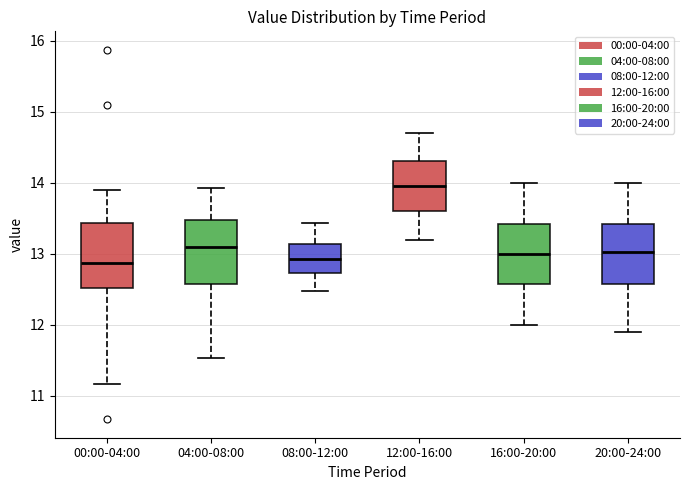

Reading left to right, read every box against the y-axis: the position of its median line, the range the box covers, and the ends of its whiskers. The values are not printed on the chart, so give them approximately, as read against the axis.

00:00-04:00: median 12.9, box 12.5 to 13.4, whiskers 11.2 to 13.9
04:00-08:00: median 13.1, box 12.6 to 13.5, whiskers 11.5 to 13.9
08:00-12:00: median 12.9, box 12.7 to 13.1, whiskers 12.5 to 13.4
12:00-16:00: median 14.0, box 13.6 to 14.3, whiskers 13.2 to 14.7
16:00-20:00: median 13.0, box 12.6 to 13.4, whiskers 12.0 to 14.0
20:00-24:00: median 13.0, box 12.6 to 13.4, whiskers 11.9 to 14.0